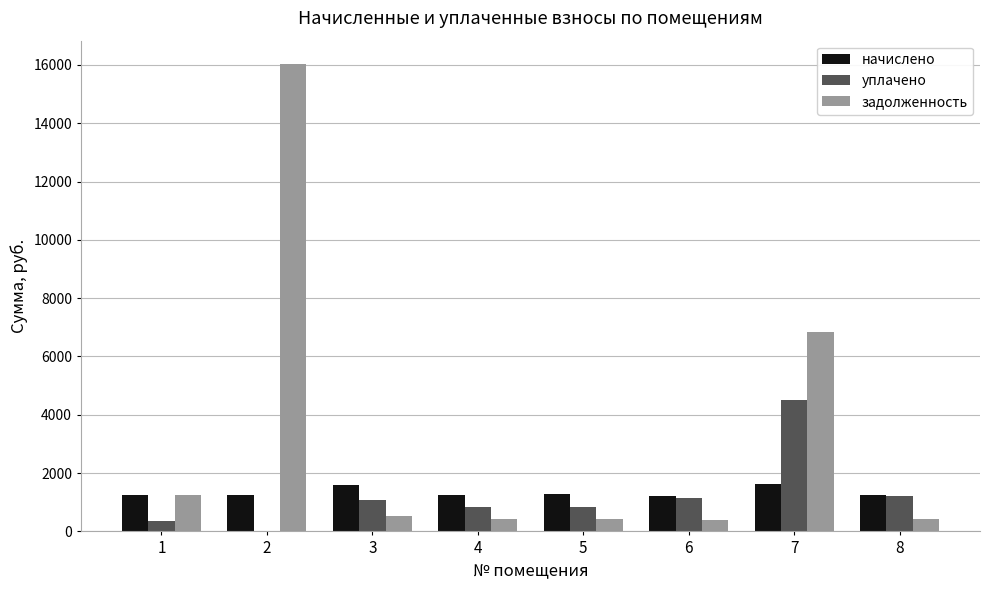

What is the maximum value for задолженность?

16029.2